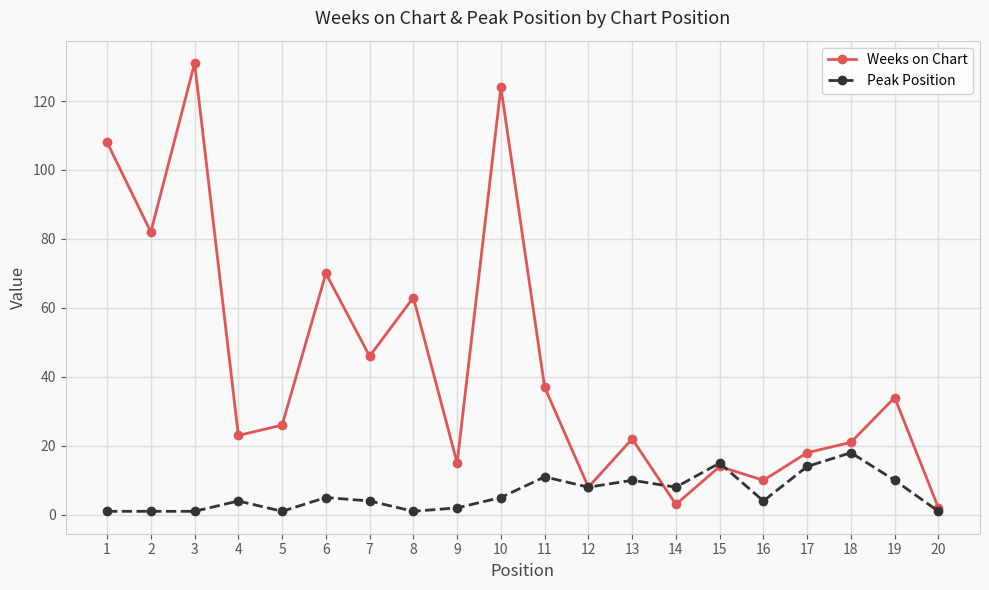

Reading right to left, list all the values displayed in this chart.

Weeks on Chart: 20=2	19=34	18=21	17=18	16=10	15=14	14=3	13=22	12=8	11=37	10=124	9=15	8=63	7=46	6=70	5=26	4=23	3=131	2=82	1=108
Peak Position: 20=1	19=10	18=18	17=14	16=4	15=15	14=8	13=10	12=8	11=11	10=5	9=2	8=1	7=4	6=5	5=1	4=4	3=1	2=1	1=1